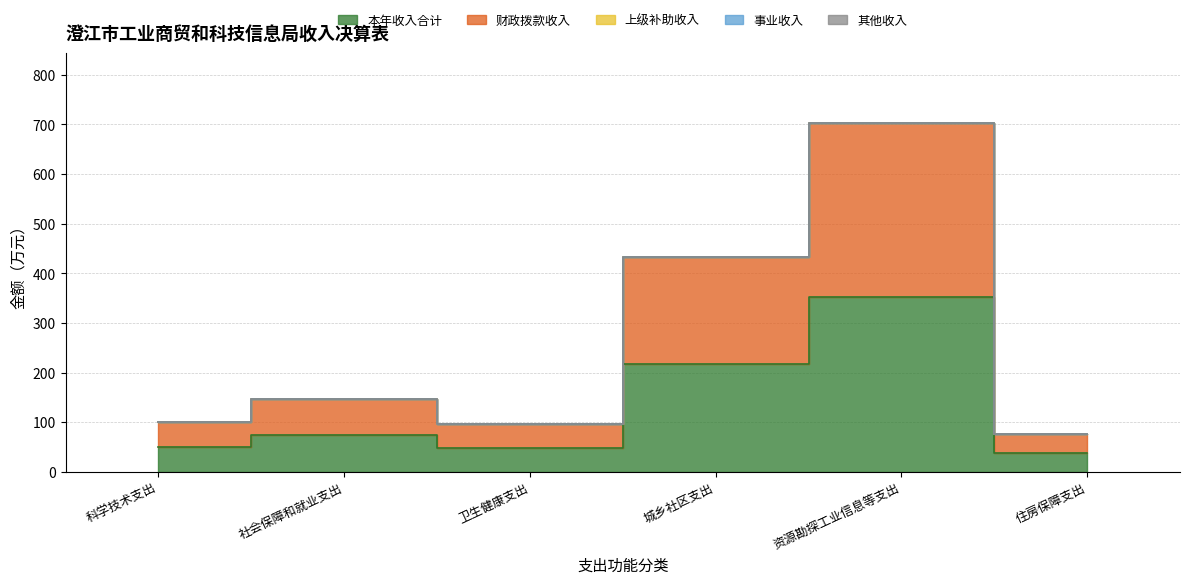

What is the spread (max minus min) of values at 资源勘探工业信息等支出?

351.4